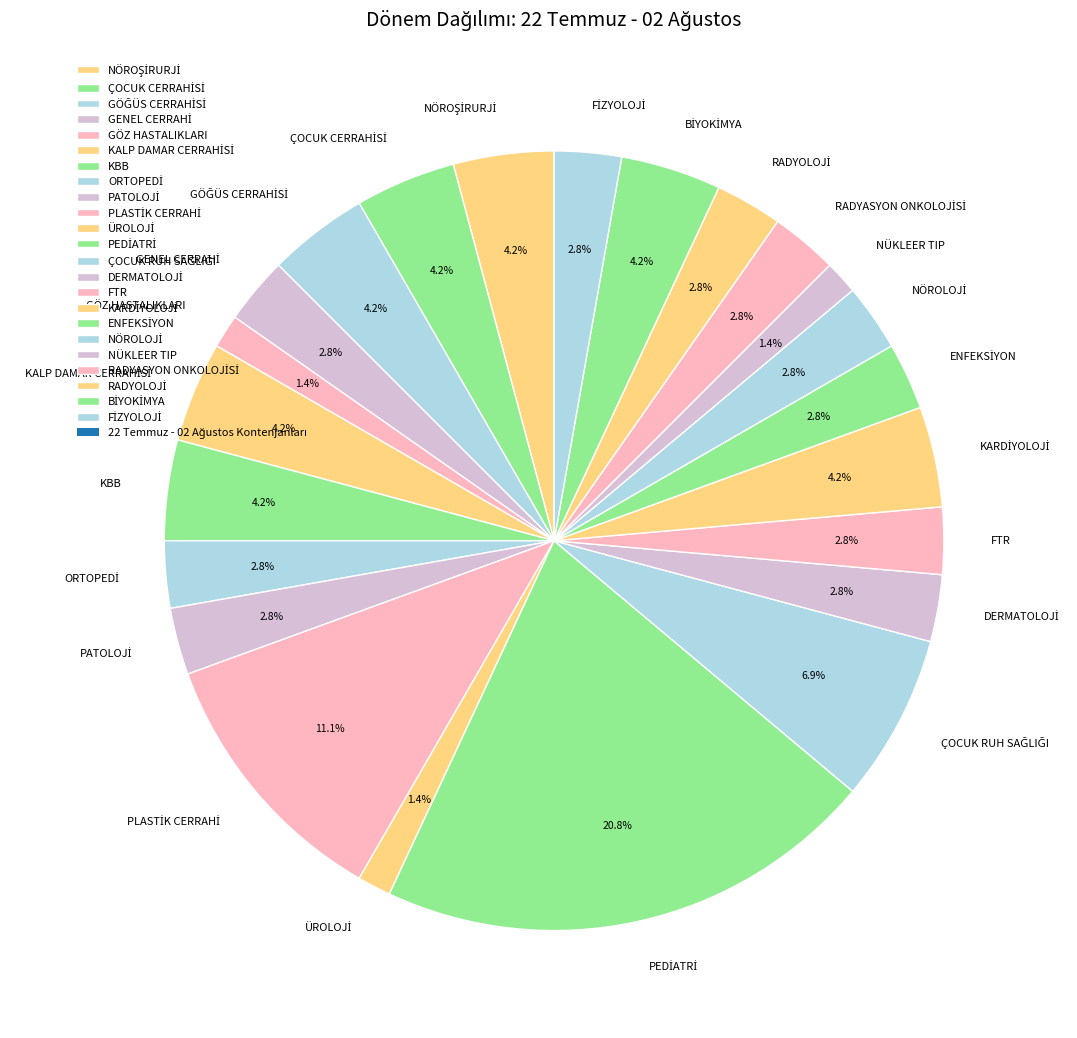

Is there a majority slice in this chart?

No